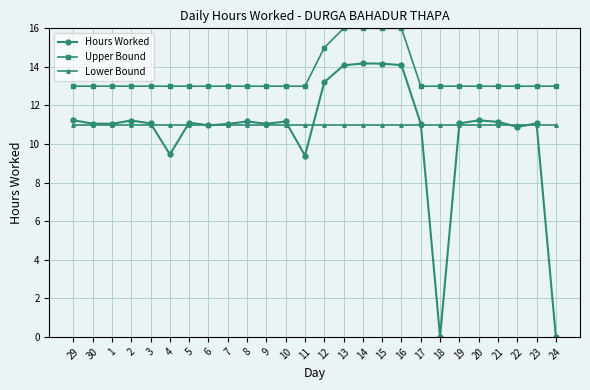

Which series has the largest range (max minus min)?

Hours Worked